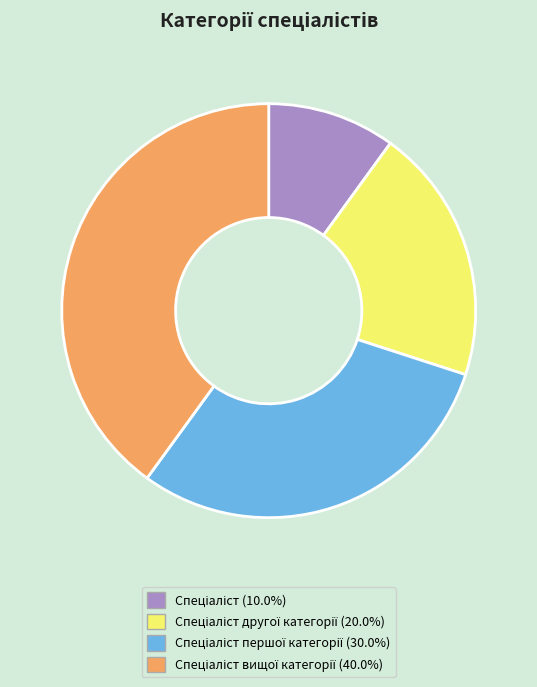

Is there any slice that represents more than half of the pie?

No